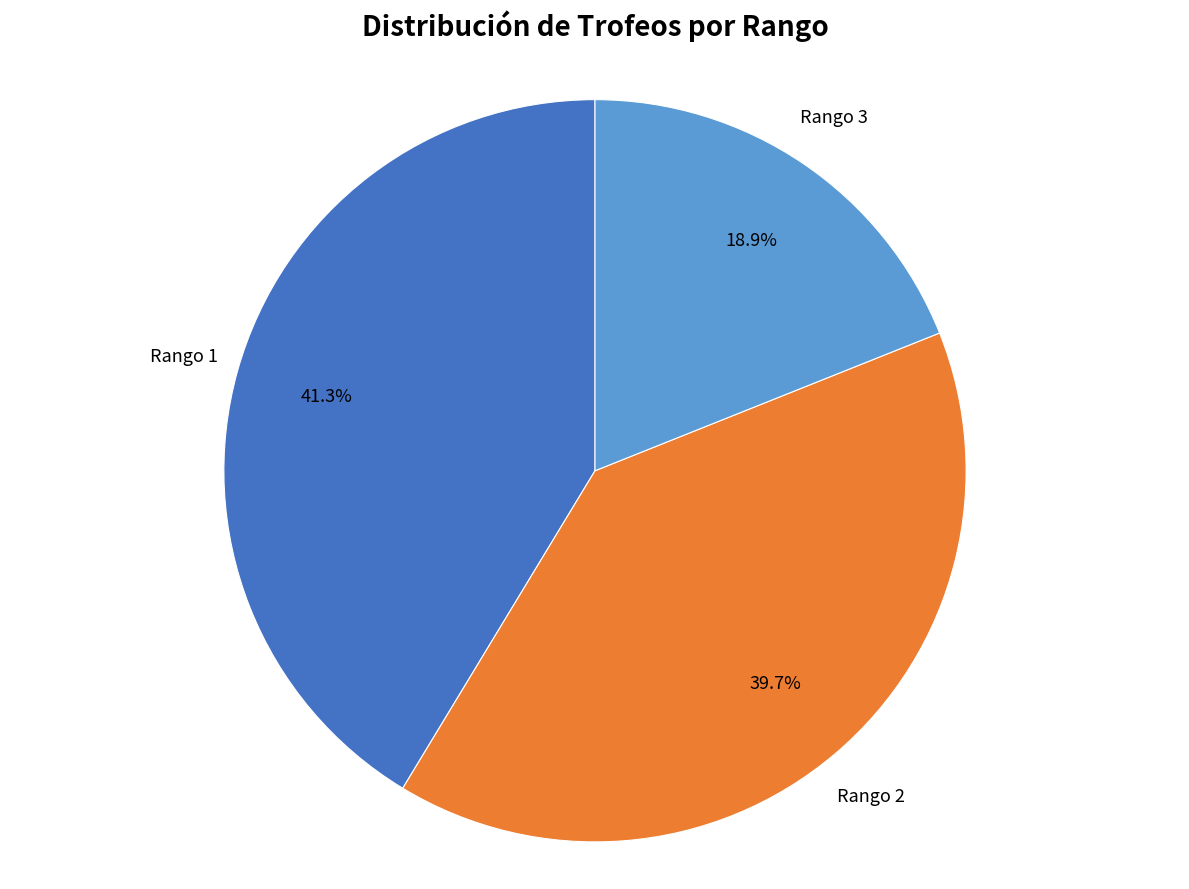

Is there any slice that represents more than half of the pie?

No